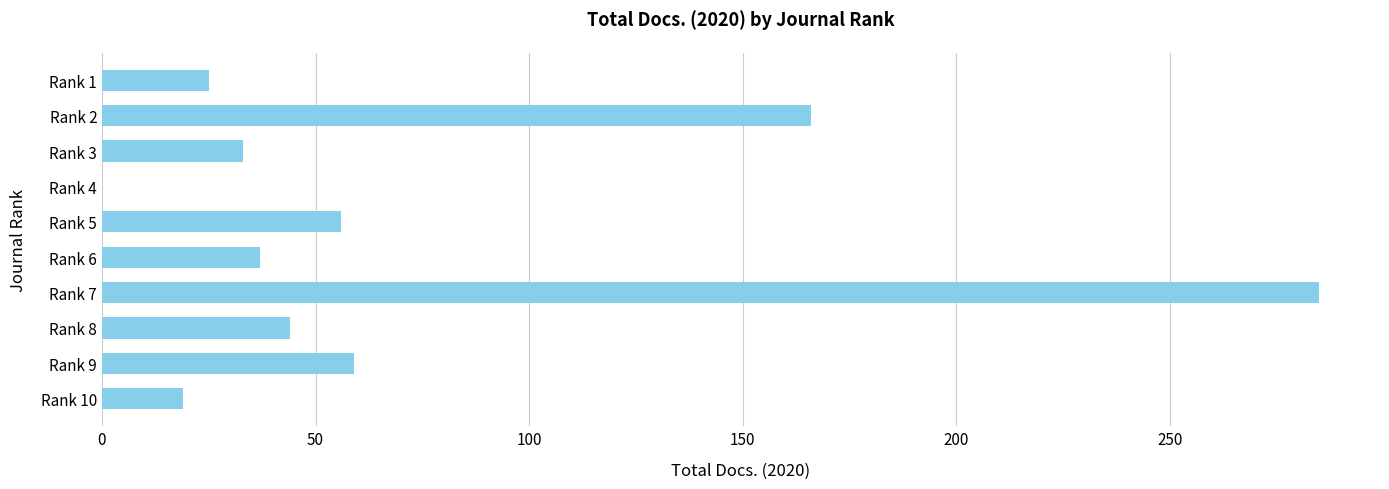

The value at Rank 6 is 37. True or false?

True